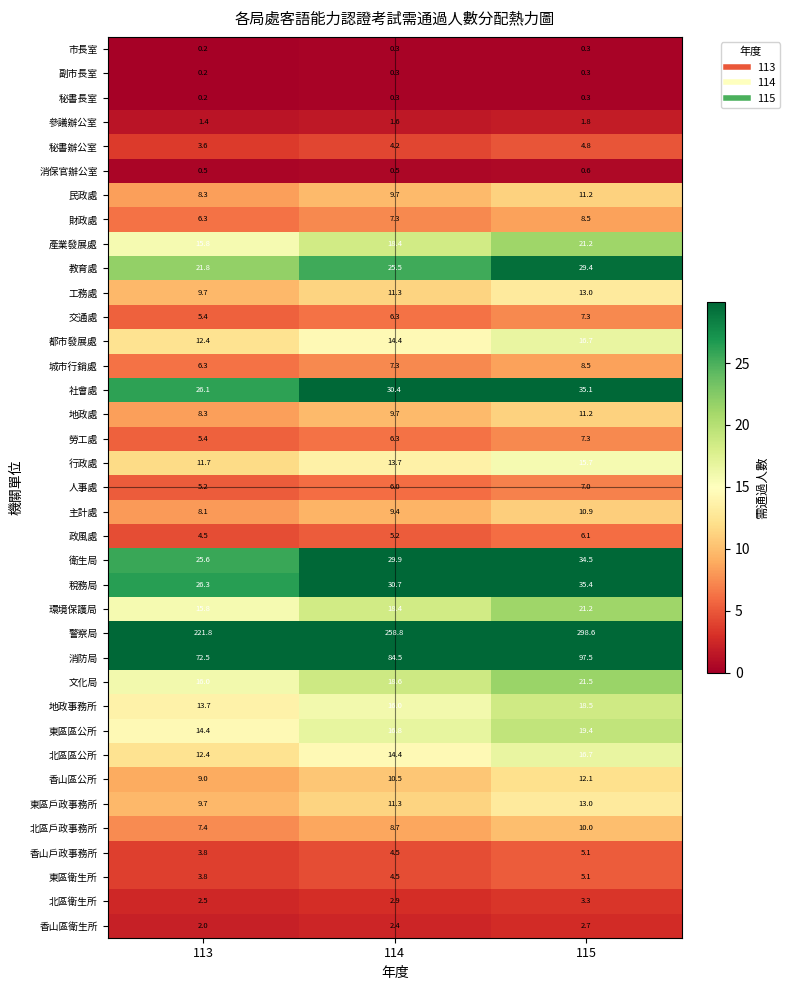

How many series are shown in this chart?

37